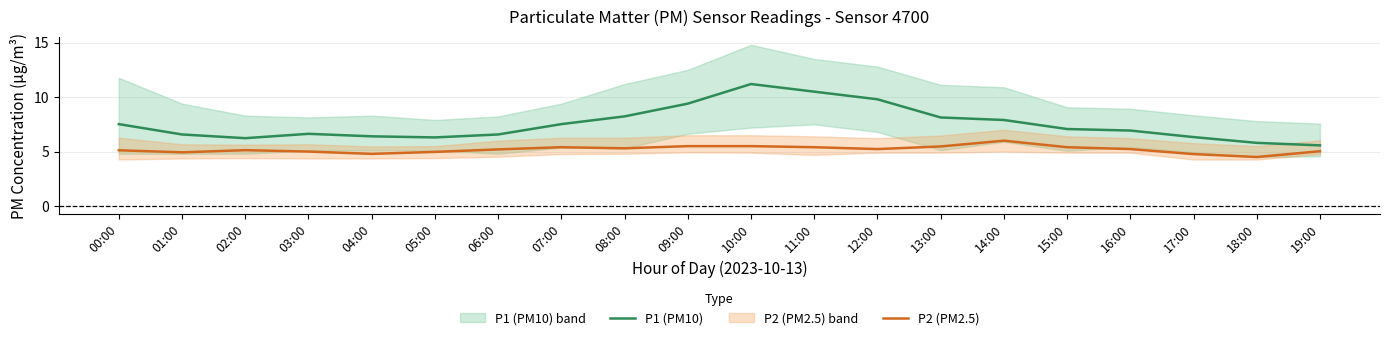

How many data points in P2 (PM2.5) are above 5?

14